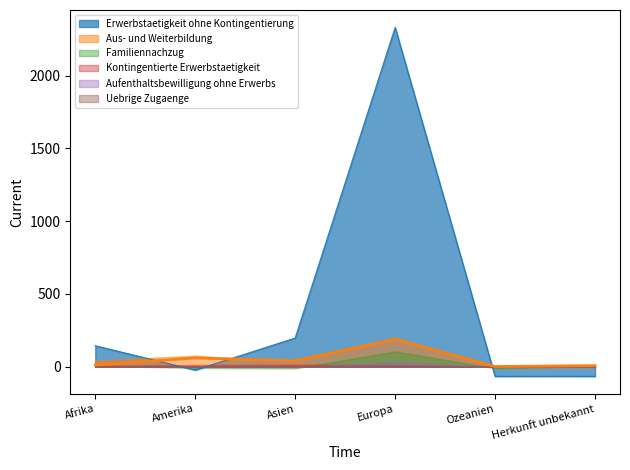

True or false: Erwerbstaetigkeit ohne Kontingentierung has a value of 143.8 at Afrika.

True